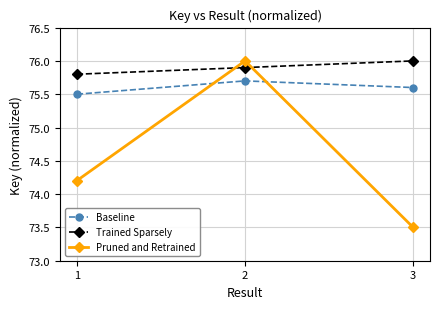

How many lines are shown in the chart?

3